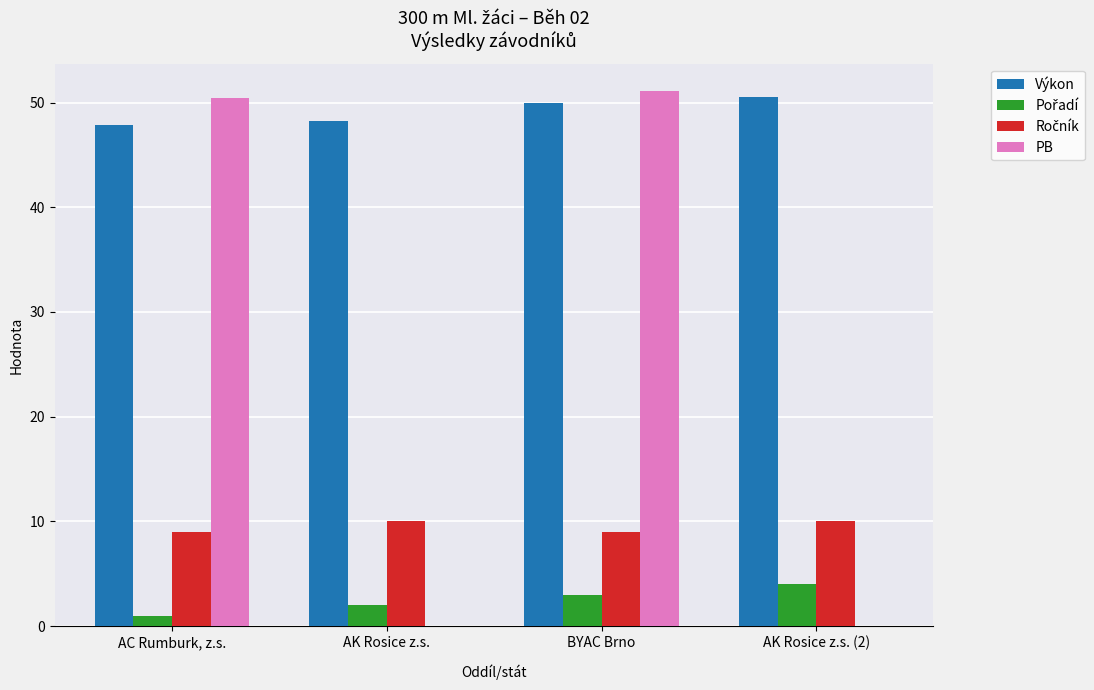

Is it true that Výkon equals 50.0 at BYAC Brno?

True